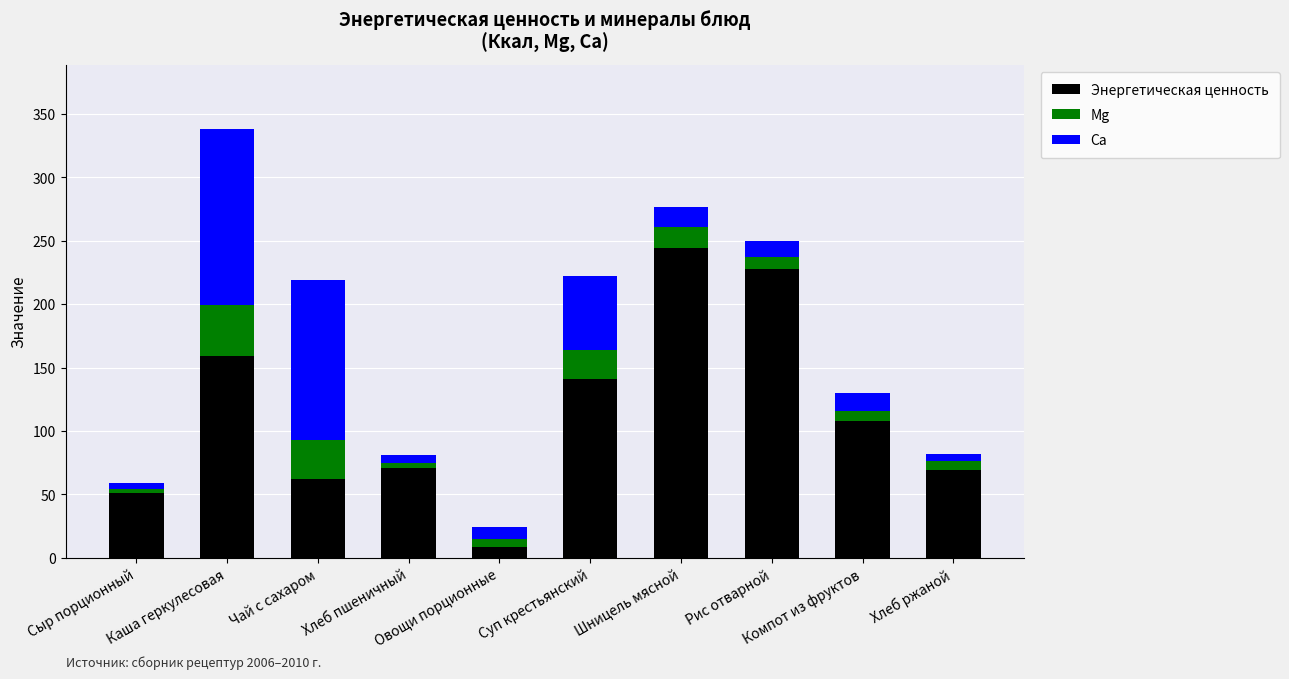

True or false: Энергетическая ценность has a value of 159.0 at Каша геркулесовая.

True